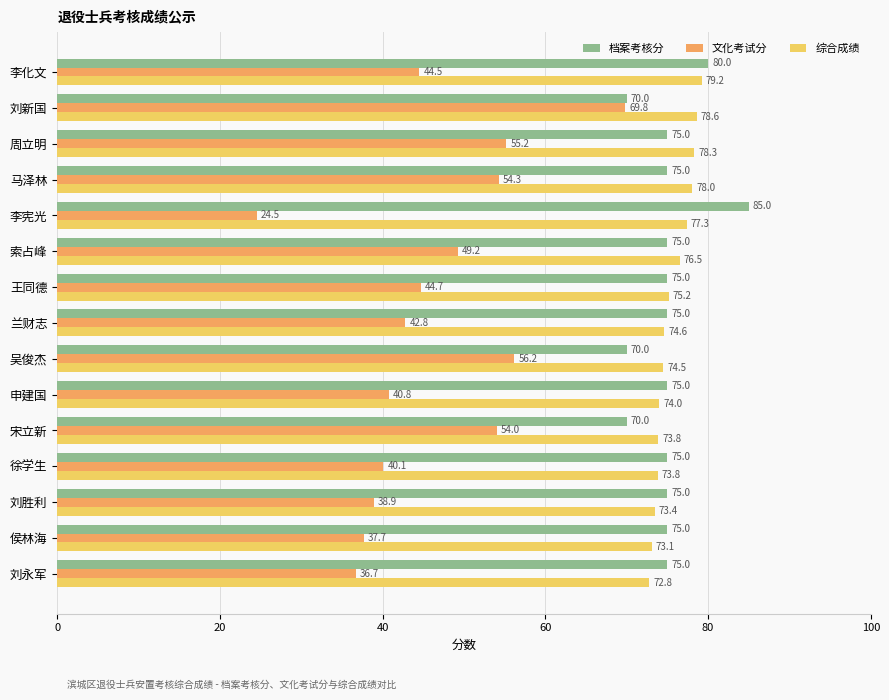

Read the 综合成绩 value at 王同德.

75.2